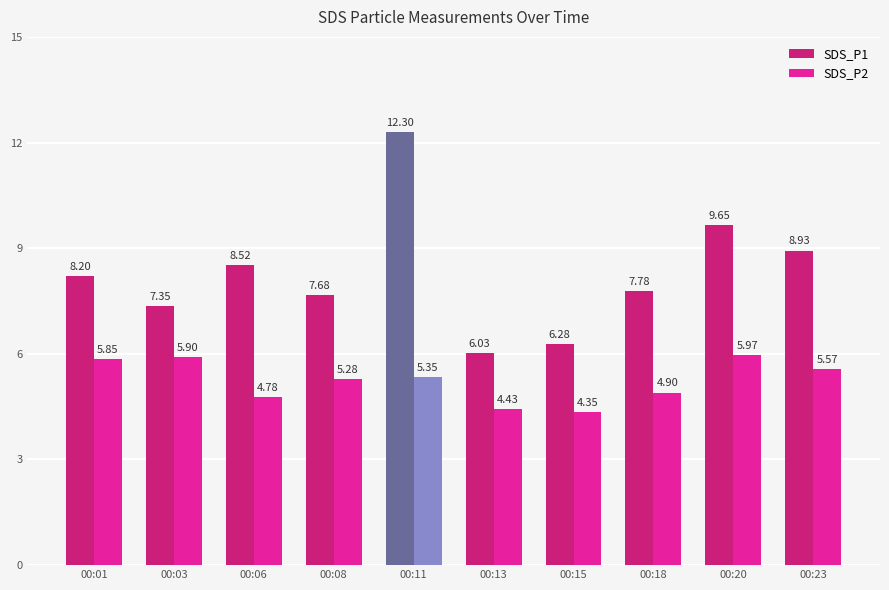

Which series changed the most between 00:13 and 00:20?

SDS_P1